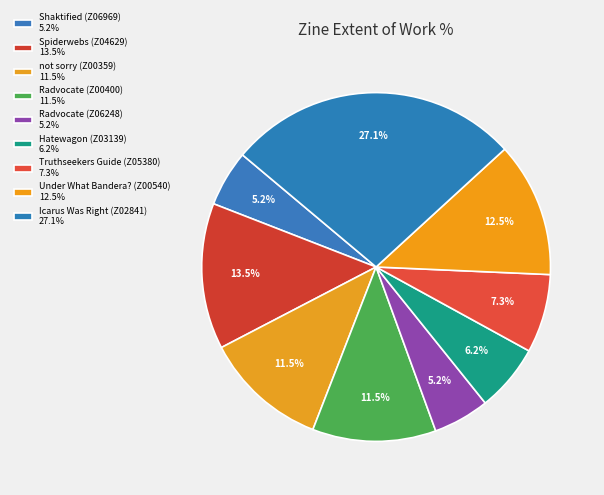

Does Radvocate (Z06248) represent more than half of the total?

No